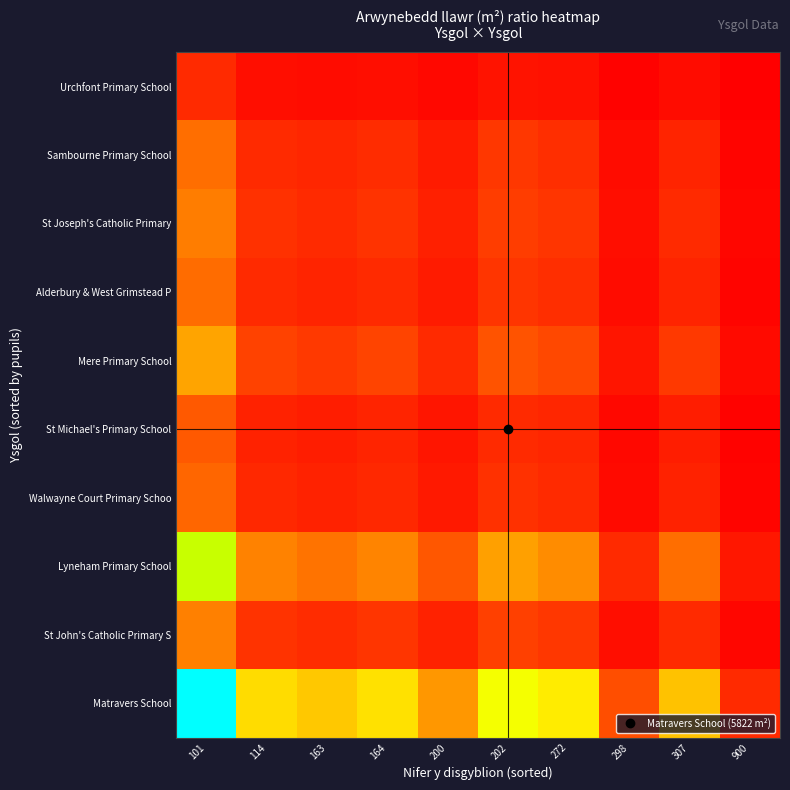

Which series has the largest total across all categories?

Matravers School